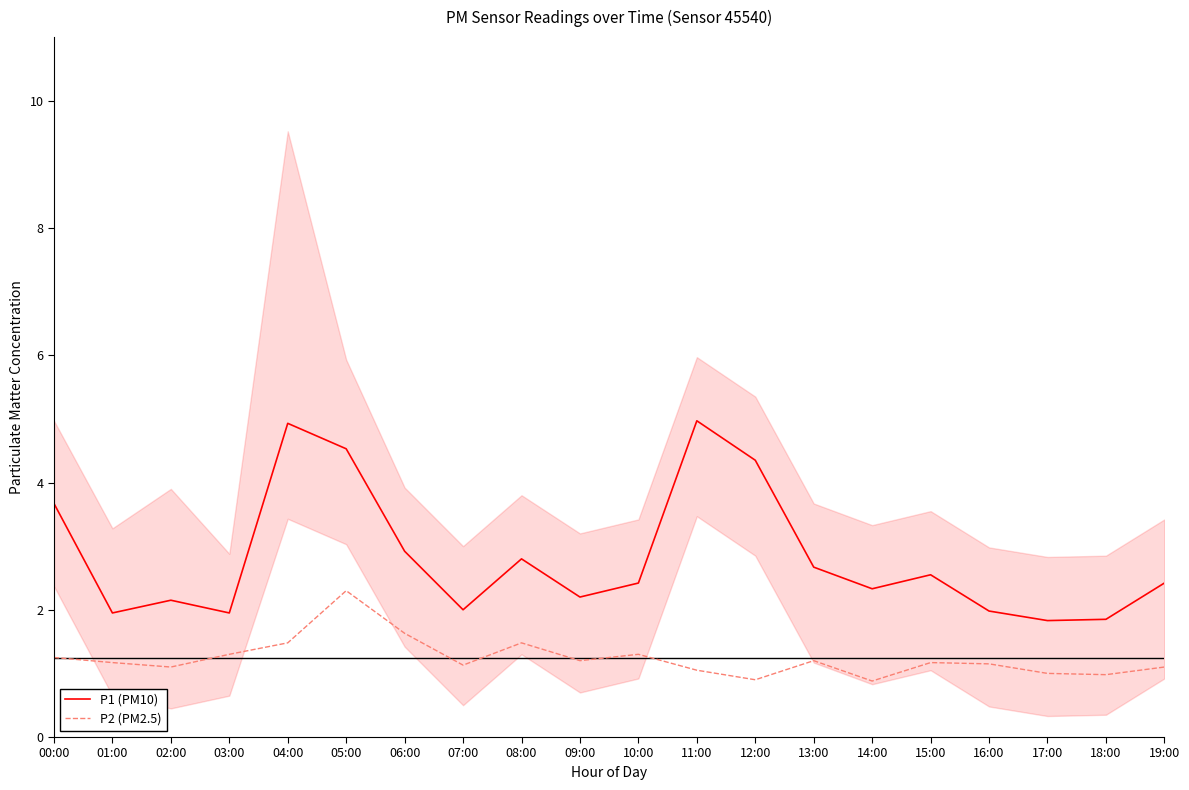

True or false: P2 (PM2.5) has more than 1 points higher than both neighbors.

True